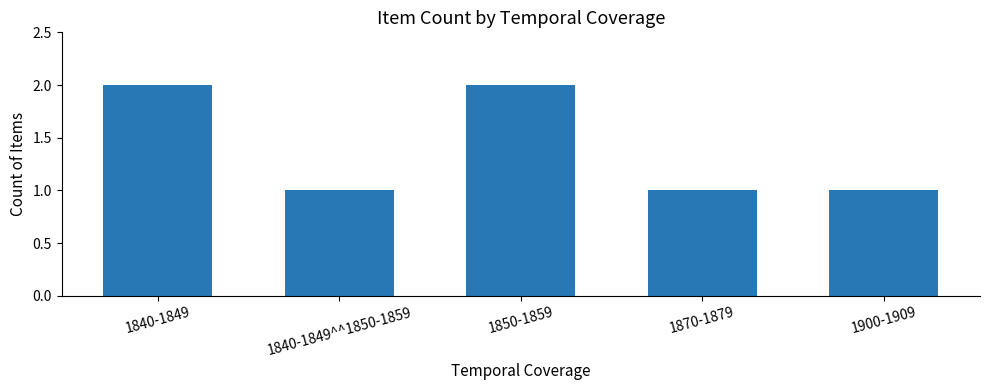

What is the sum of all values?

7